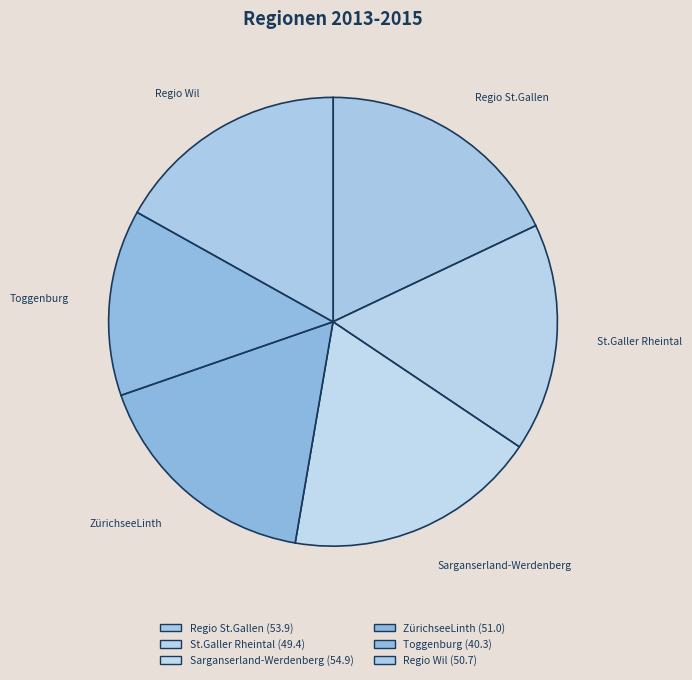

How many slices are in this pie chart?

6